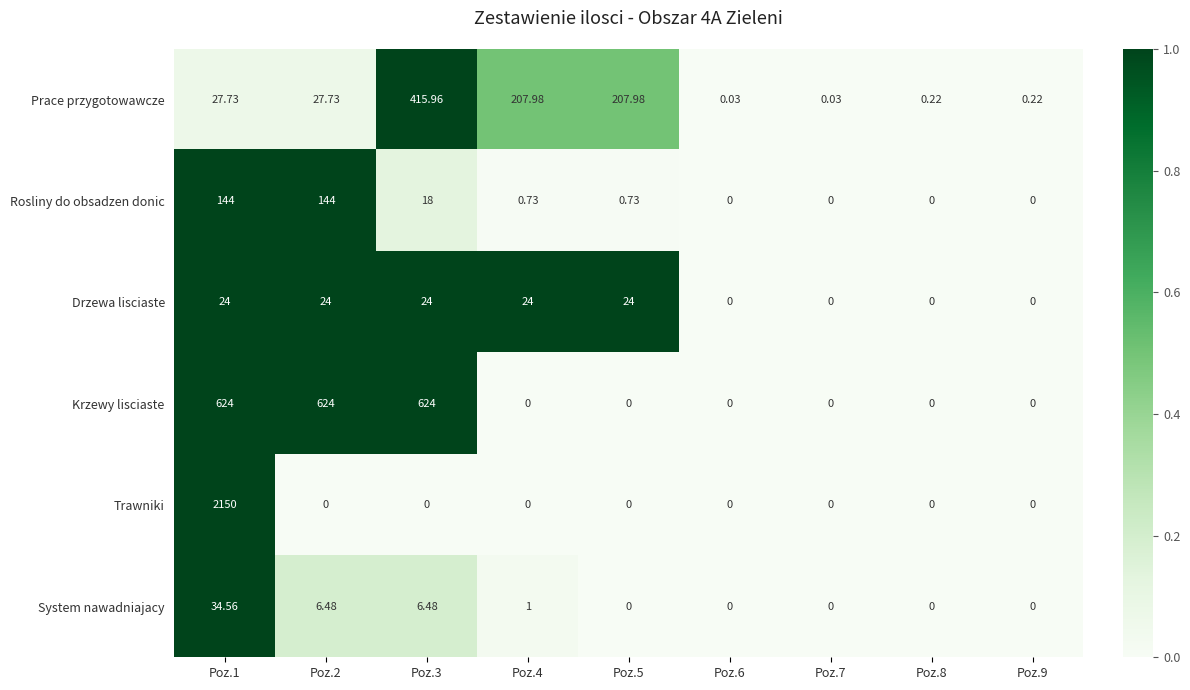

How many series are shown in this chart?

6